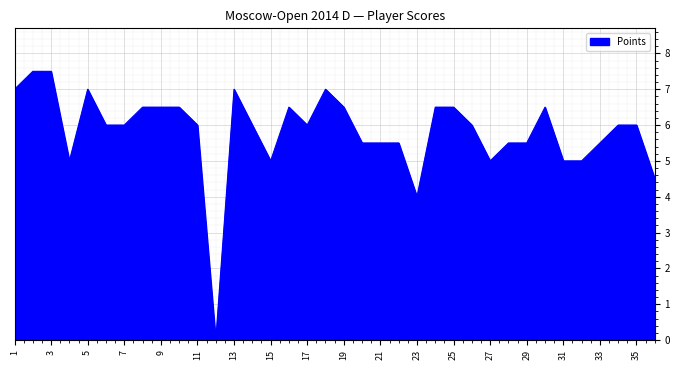

What is the difference between the maximum and minimum values?

7.5